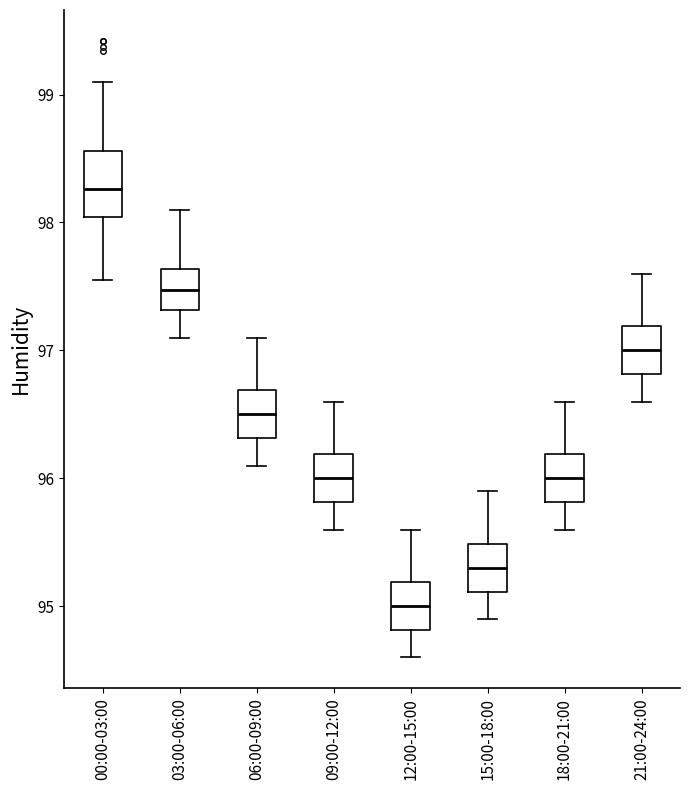

Which box has the highest median line?

00:00-03:00